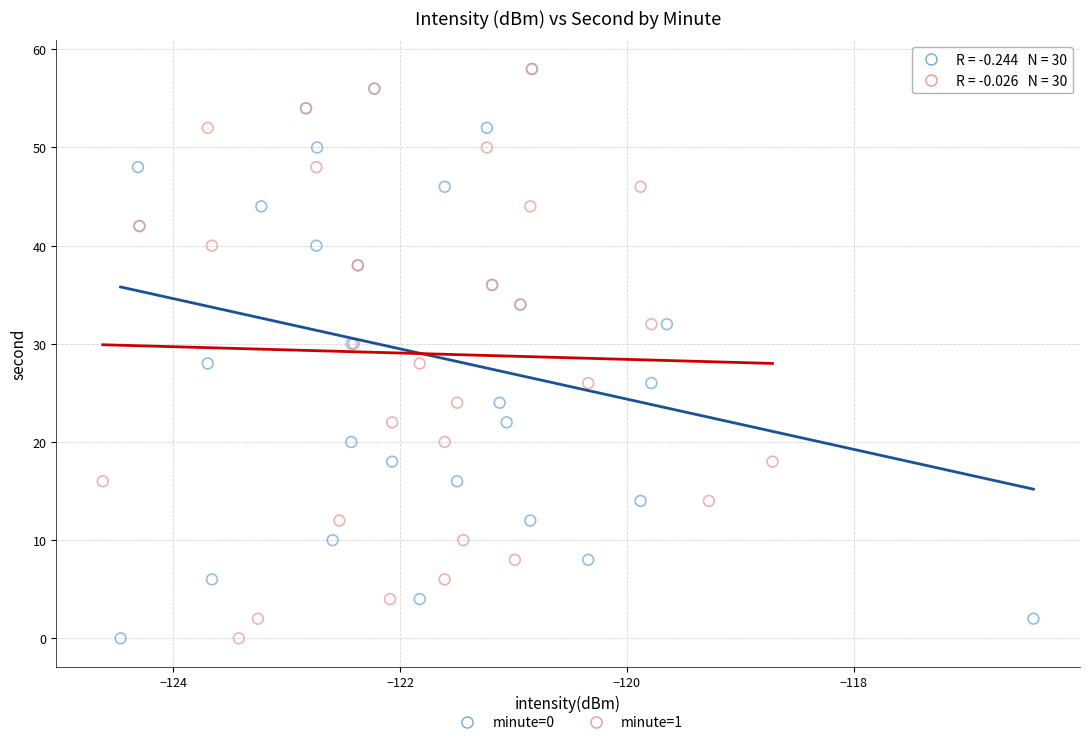

What are all the series names shown in the legend?

minute=0, minute=1